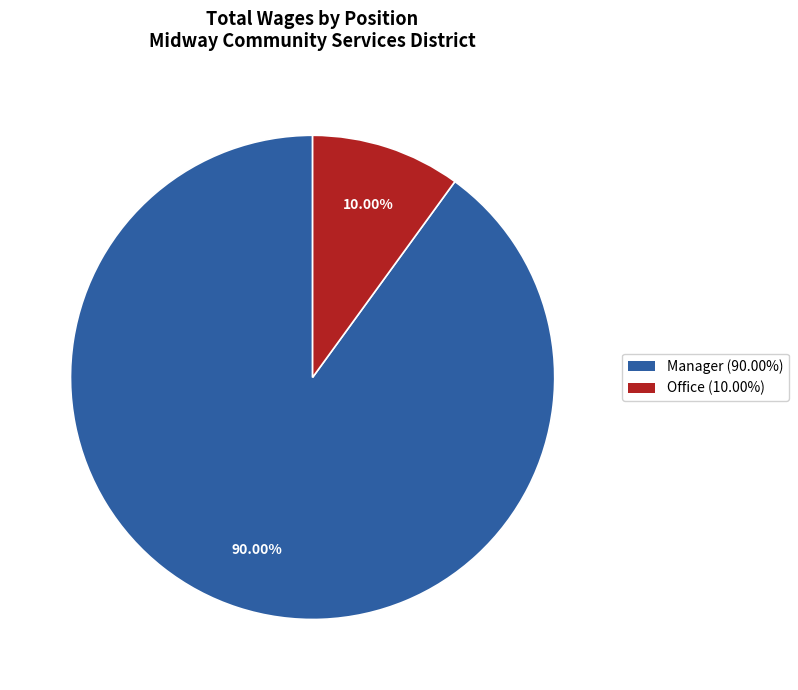

What percentage is the Office slice, to the nearest percent?

10%